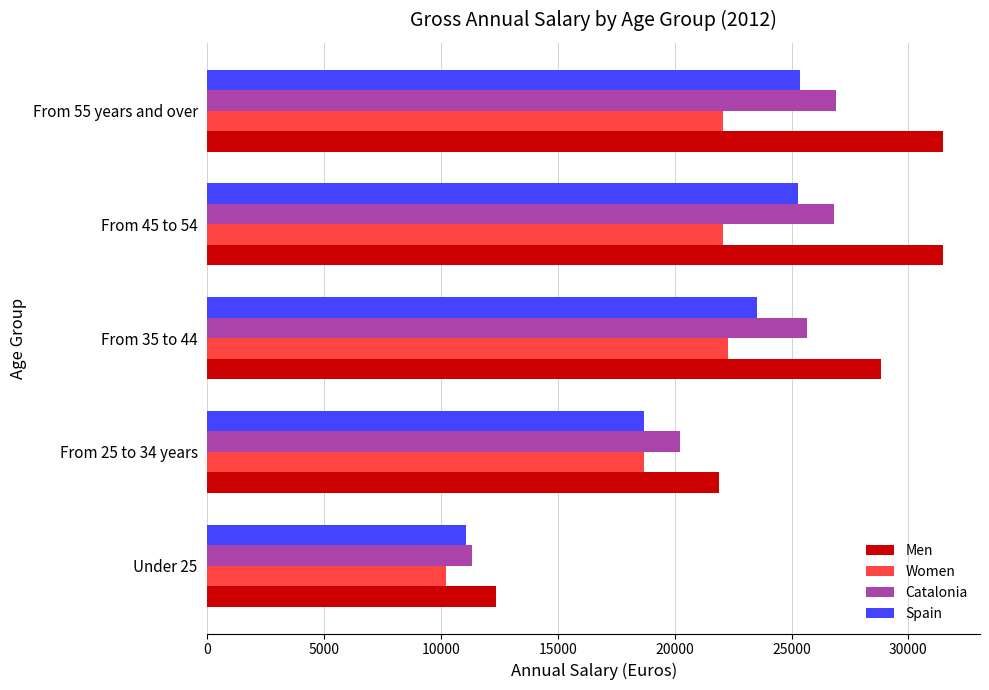

Which label corresponds to the smallest value in the chart?

Under 25